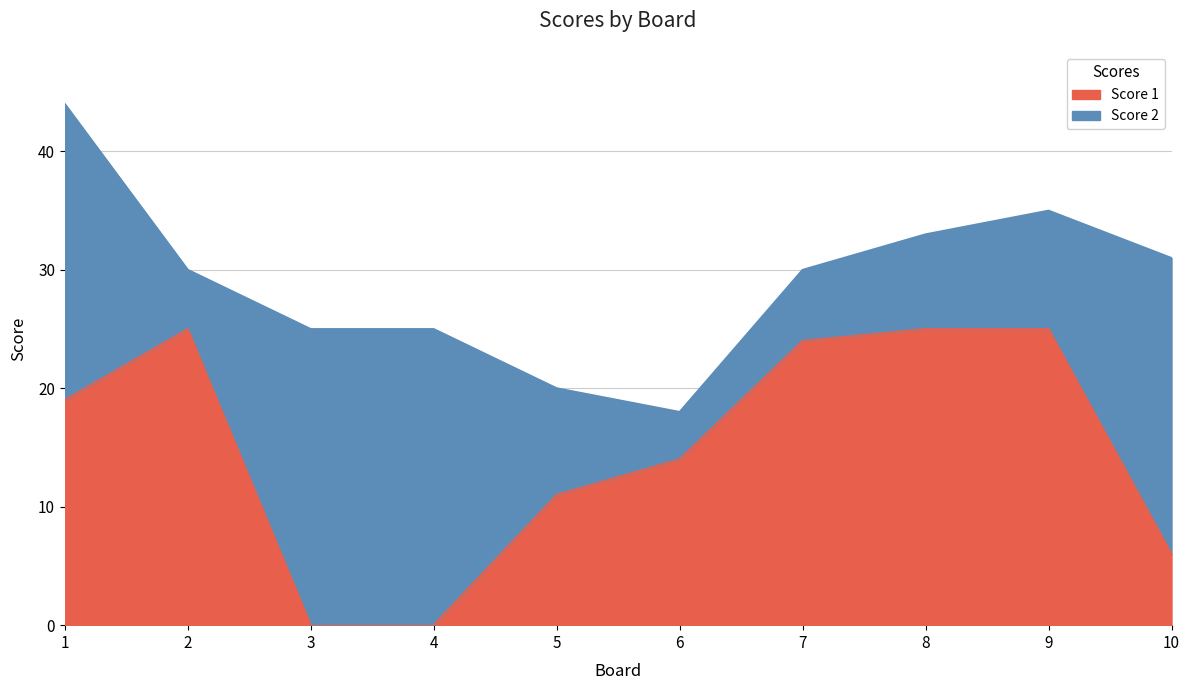

True or false: the data shows 12 at 1.

False